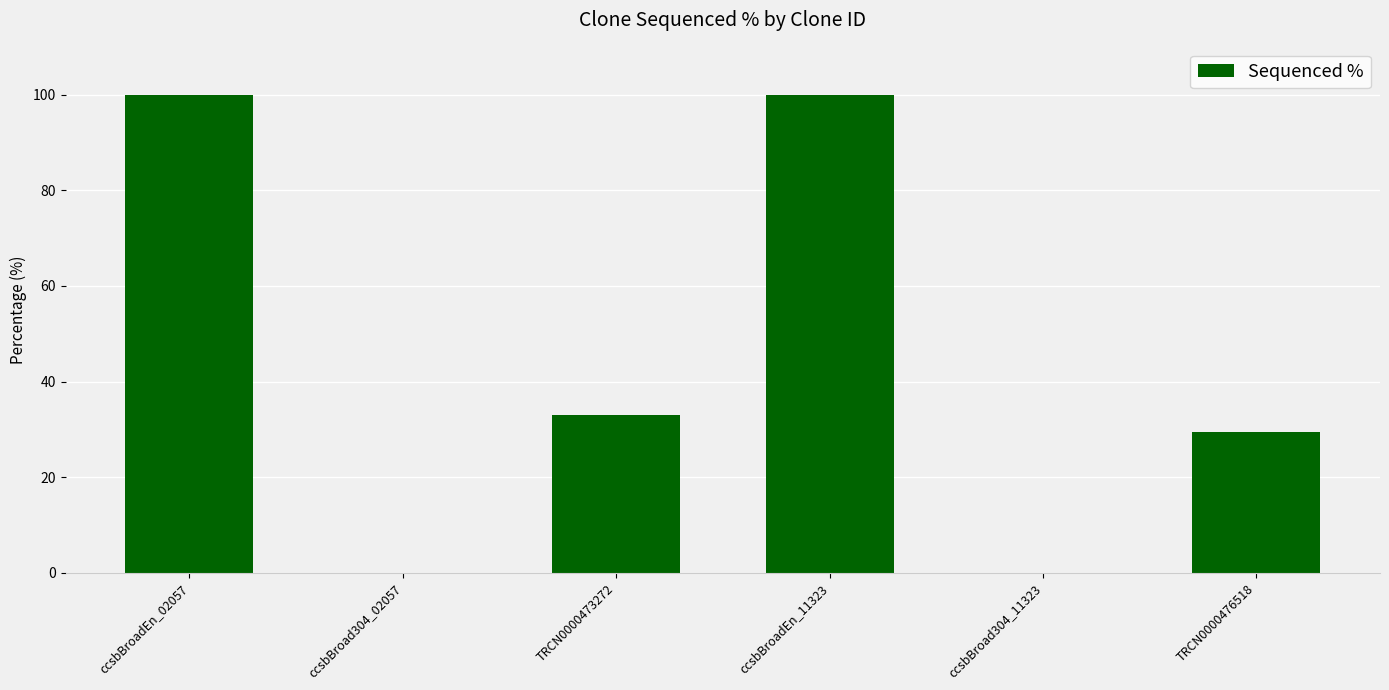

What is the change in value from ccsbBroadEn_11323 to TRCN0000476518?

-70.5